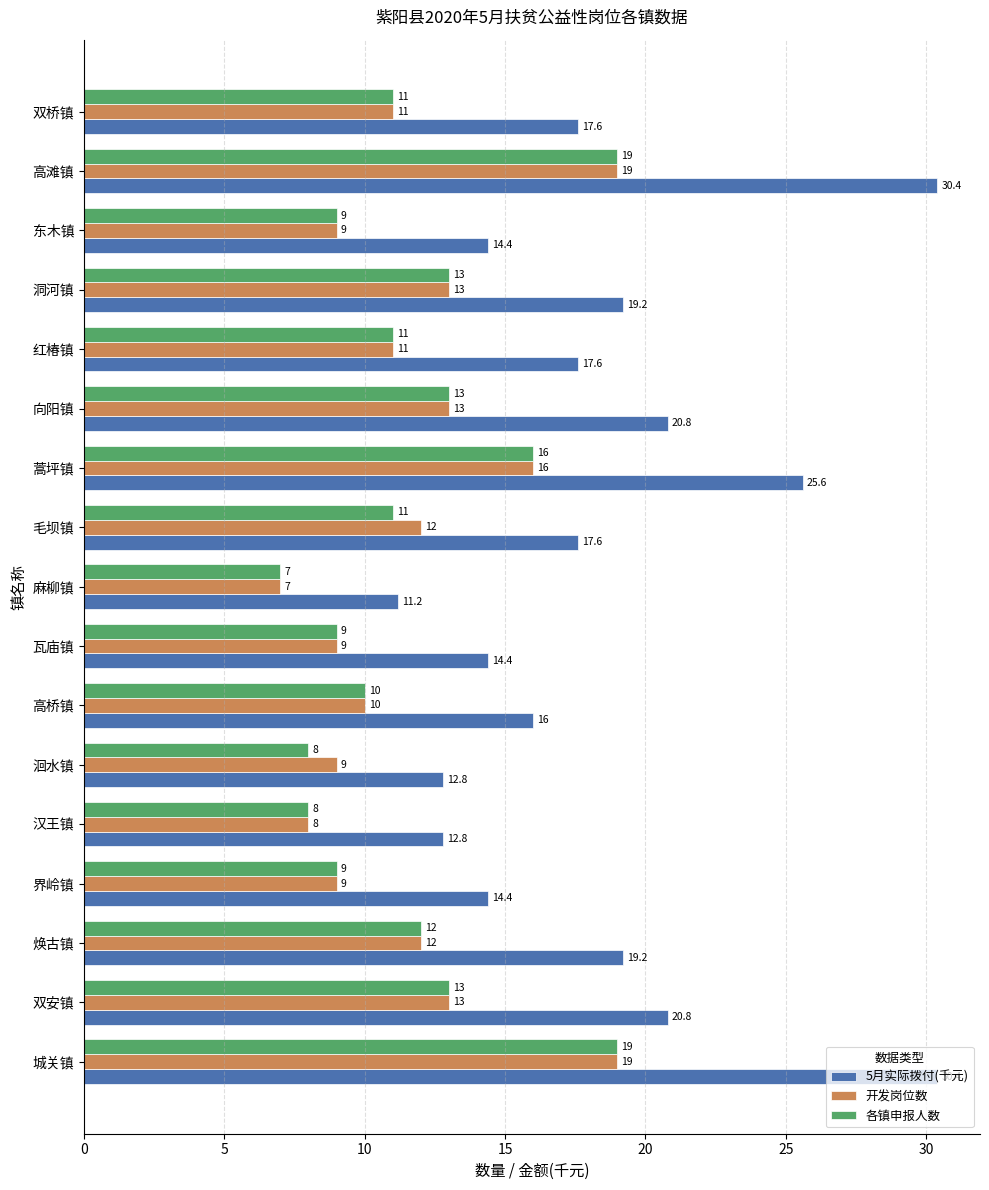

What is the highest value of the 各镇申报人数 series?

19.0